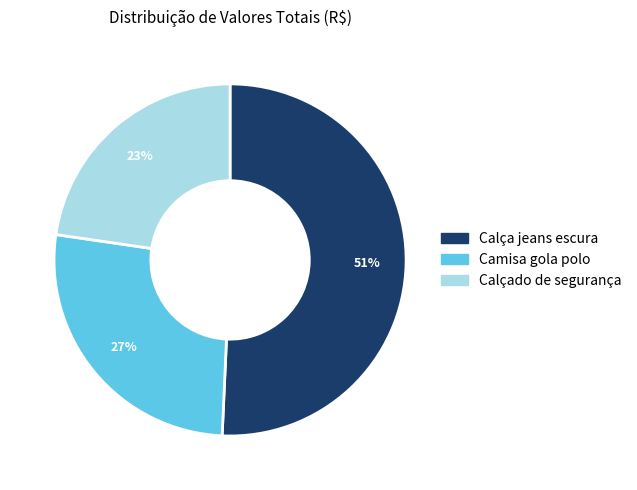

Does any single category account for the majority?

Yes